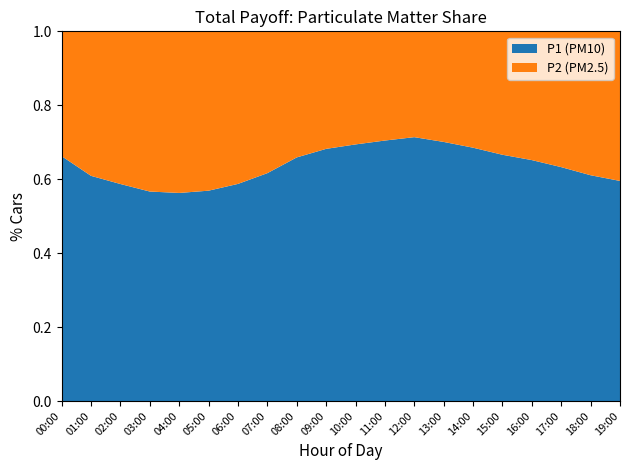

Reading left to right, list all the values displayed in this chart.

P1: 20.0	13.1	11.3	10.2	9.8	10.4	11.7	14.2	18.6	22.1	25.3	28.1	30.4	27.9	24.6	21.4	18.9	16.4	14.2	12.8
P2: 10.2	8.4	8.0	7.8	7.7	7.9	8.2	8.8	9.6	10.3	11.2	11.8	12.2	11.9	11.3	10.7	10.1	9.6	9.1	8.7